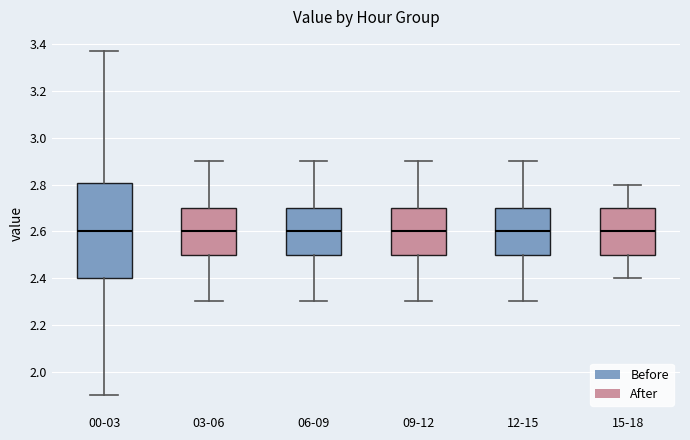

Comparing the boxes themselves (not the whiskers), which one is the tallest?

00-03